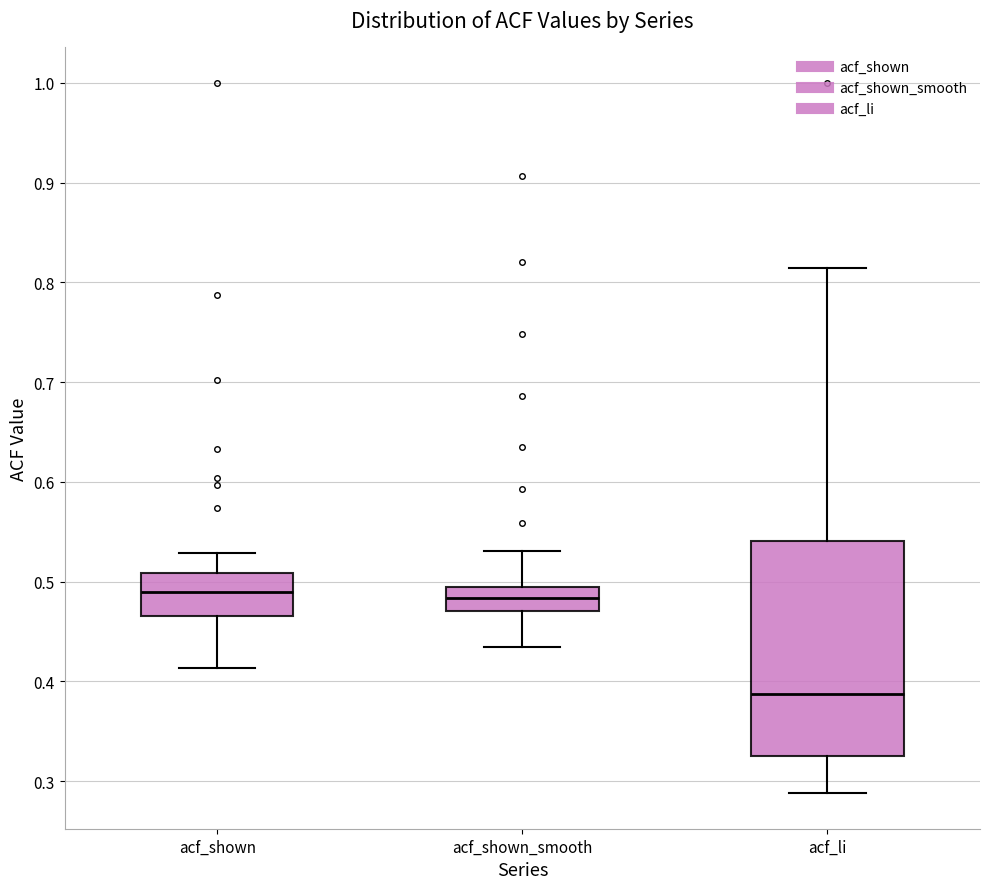

Which box's median line is the lowest?

acf_li